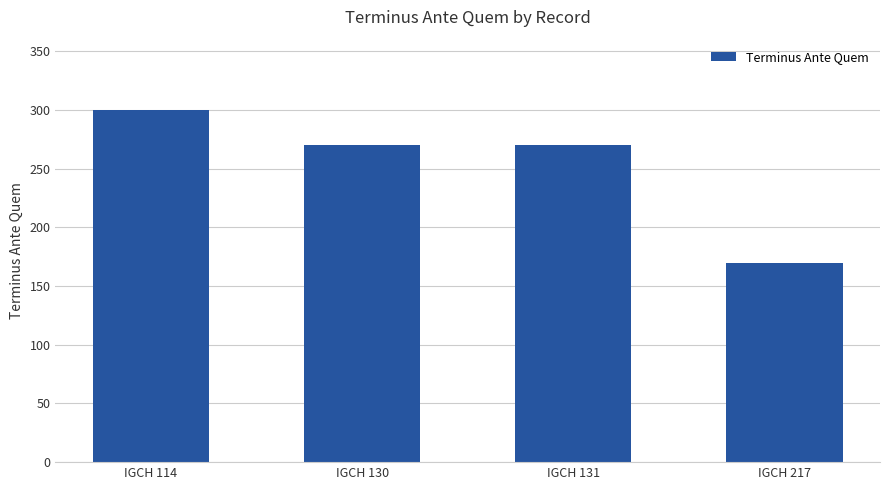

Reading left to right, transcribe all the data shown in this chart.

IGCH 114=300	IGCH 130=270	IGCH 131=270	IGCH 217=170